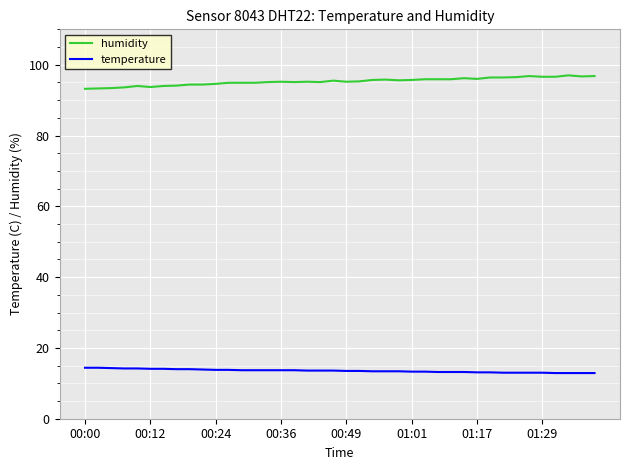

True or false: temperature and humidity intersect in this chart.

False